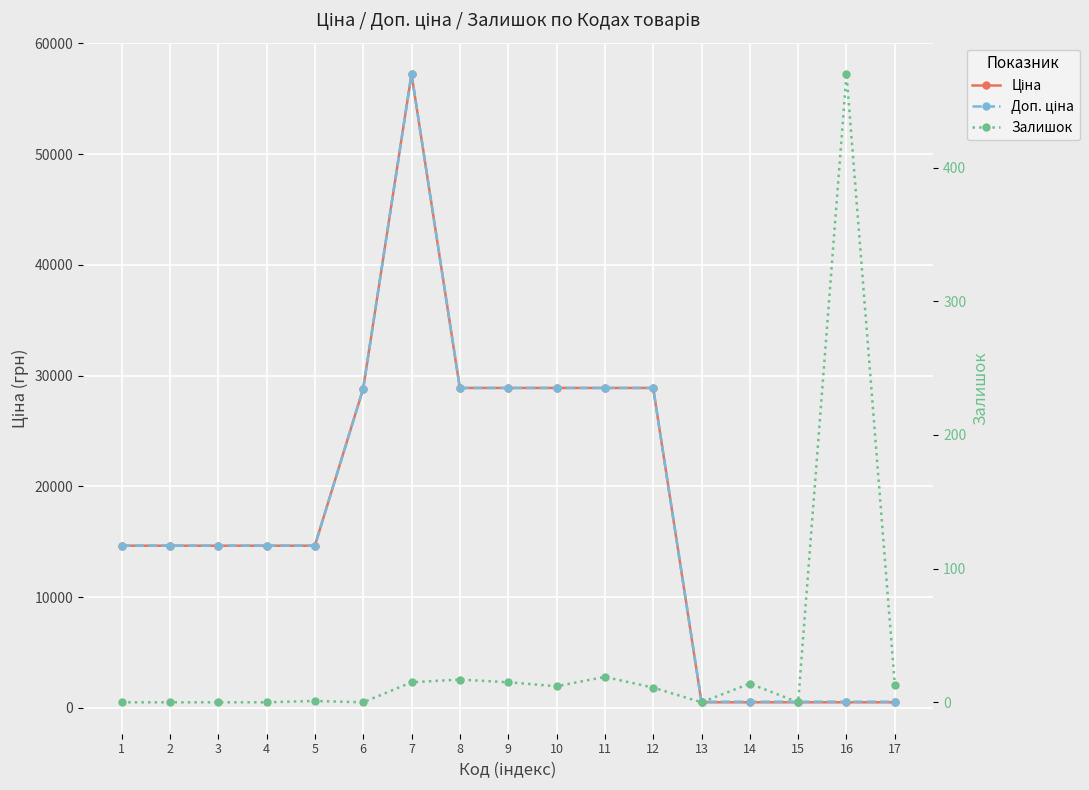

Reading left to right, extract all data points from this chart.

Ціна: 14649.6	14649.6	14649.6	14649.6	14649.6	28821.8	57235.5	28890.3	28890.3	28890.3	28890.3	28890.3	510.5	510.5	510.5	510.5	510.5
Доп. ціна: 14649.6	14649.6	14649.6	14649.6	14649.6	28821.8	57235.5	28890.3	28890.3	28890.3	28890.3	28890.3	566.0	566.0	566.0	566.0	566.0
Залишок: 0.0	0.0	0.0	0.0	1.0	0.0	15.0	17.0	15.0	12.0	19.0	11.0	0.0	14.0	0.0	470.0	13.0